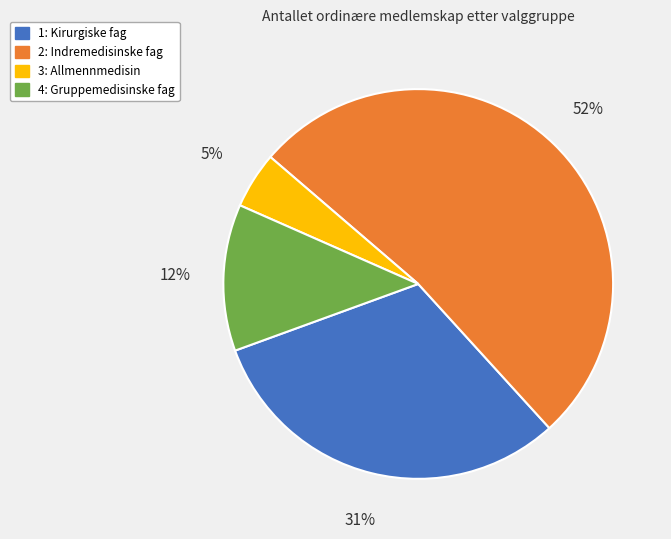

To the nearest percent, what is the combined percentage of 1: Kirurgiske fag and 2: Indremedisinske fag?

83%